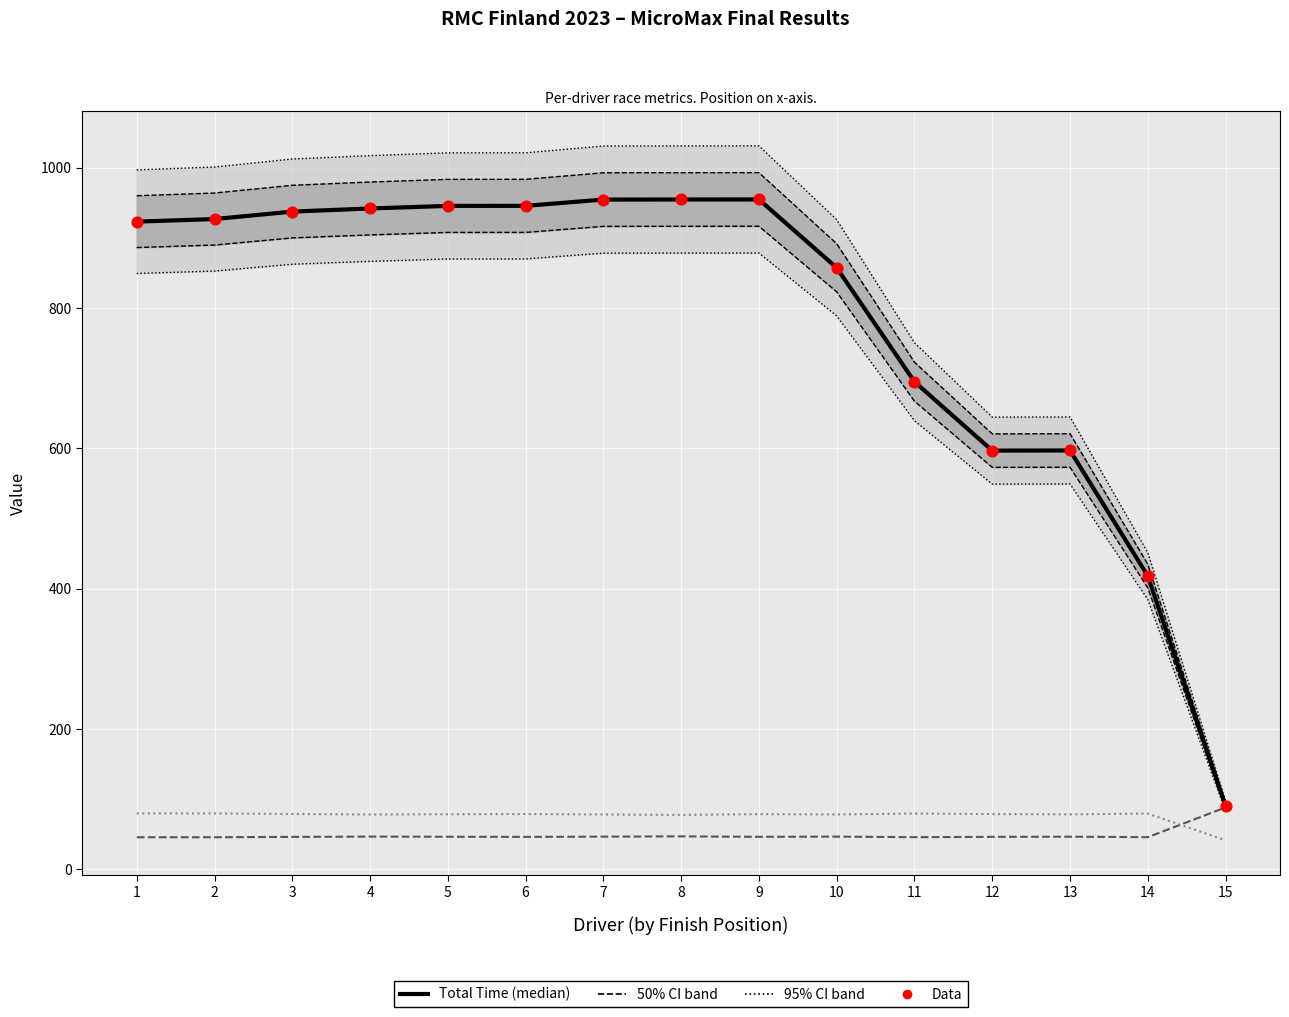

At how many categories does at least one series exceed 48?

15